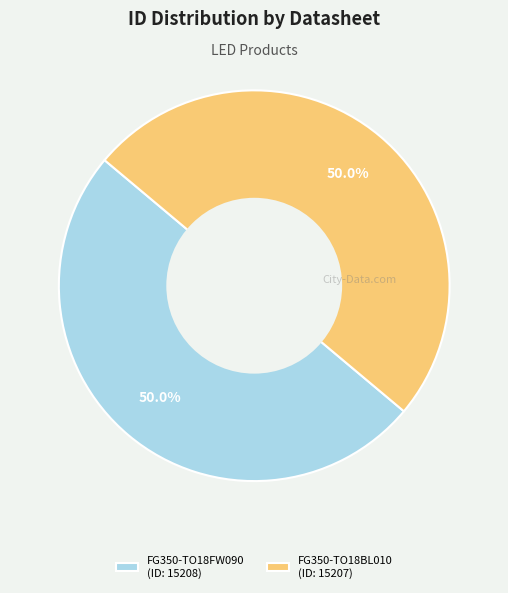

How many segments does this pie chart have?

2